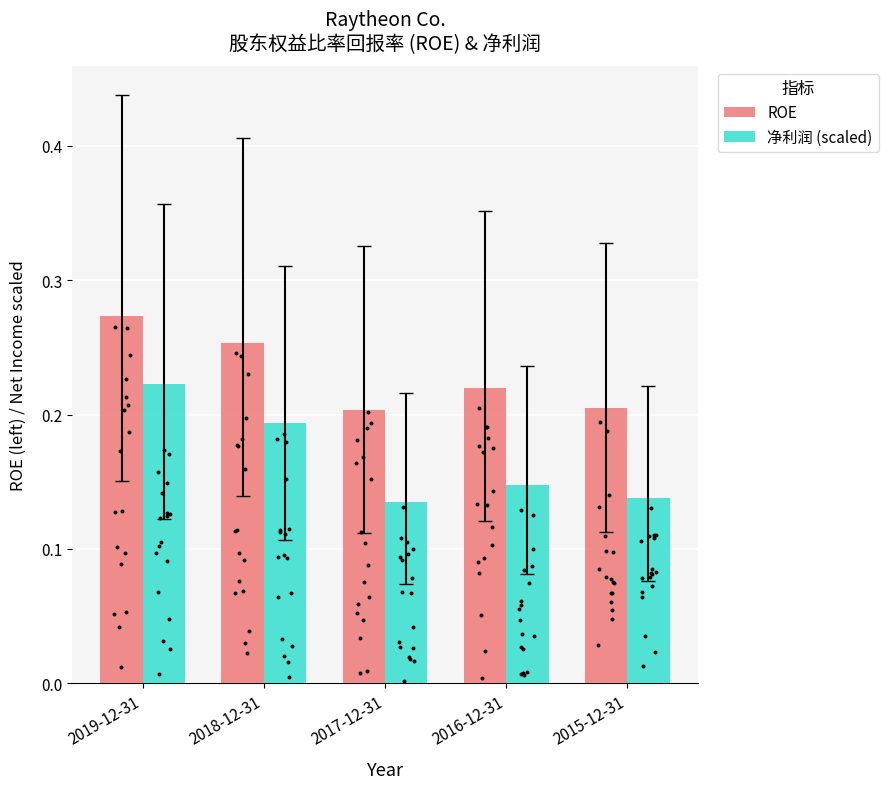

What is the total value across all series at 2019-12-31?

0.5